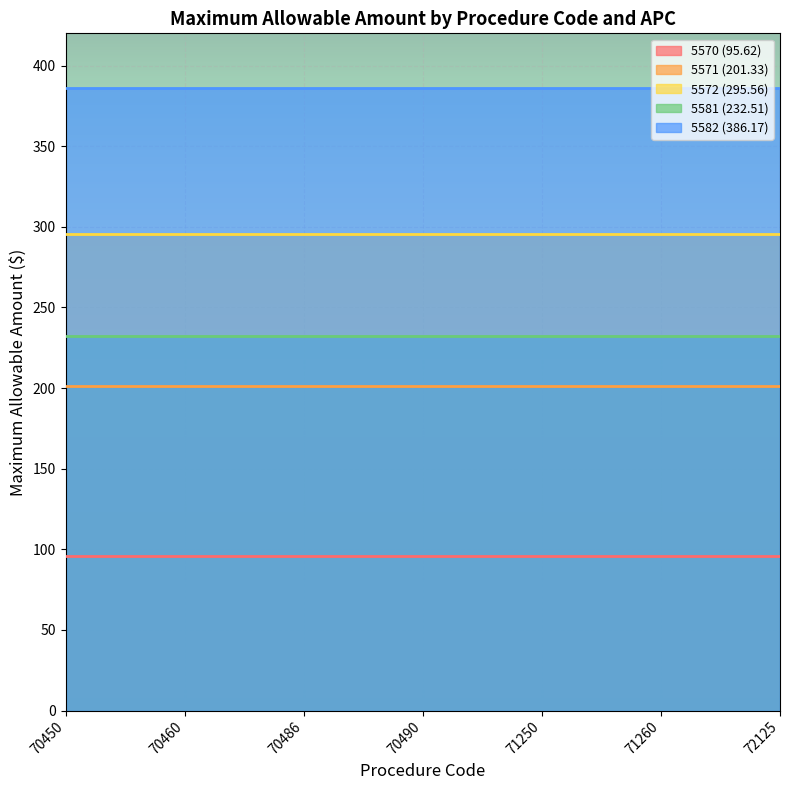

Which series has the largest range (max minus min)?

5570 (95.62)